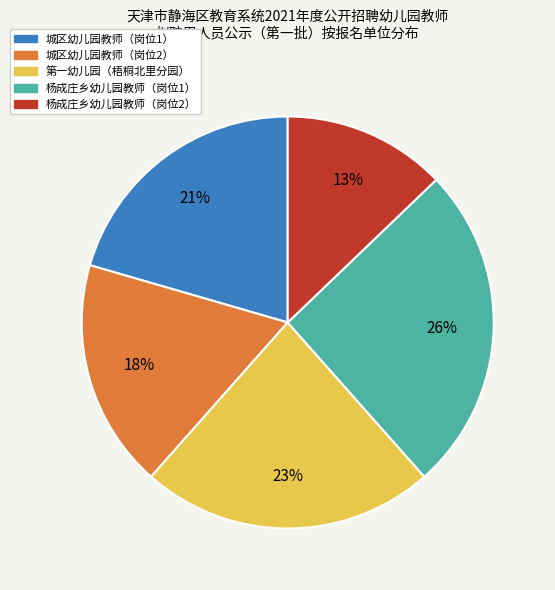

Does any single category account for the majority?

No